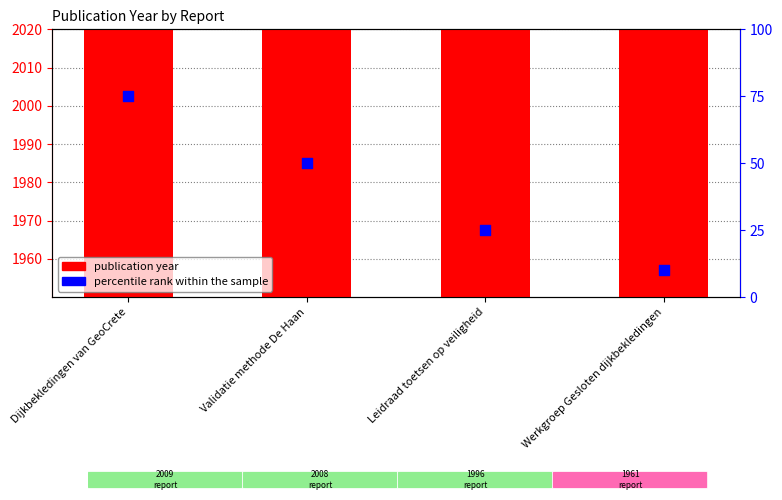

At which category is the sum across all series the highest?

Dijkbekledingen van GeoCrete